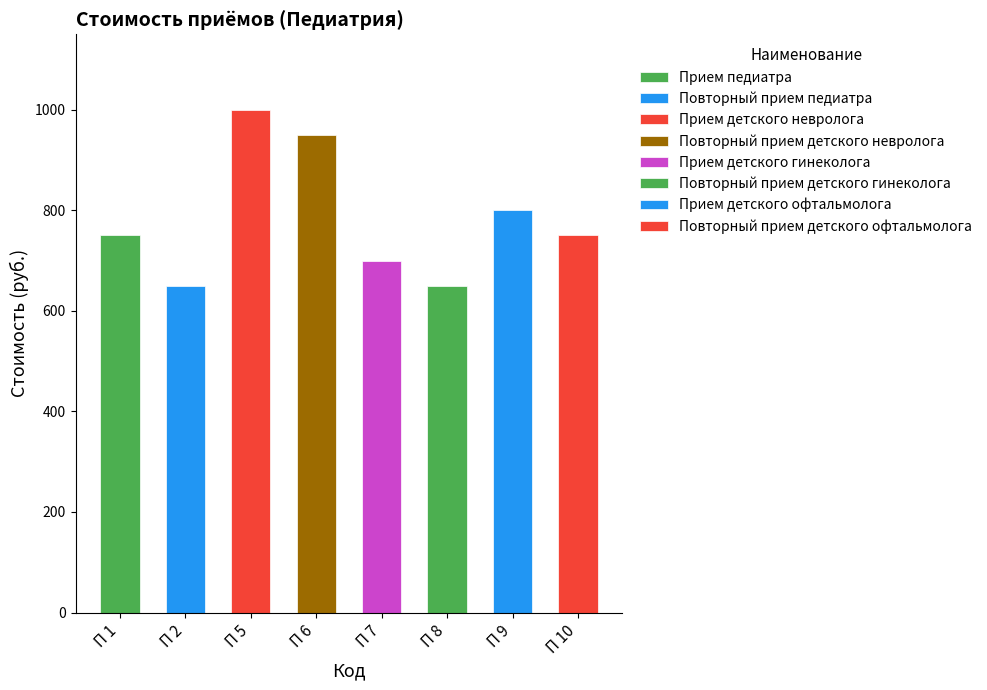

What is the change in value from П 5 to П 9?

-200